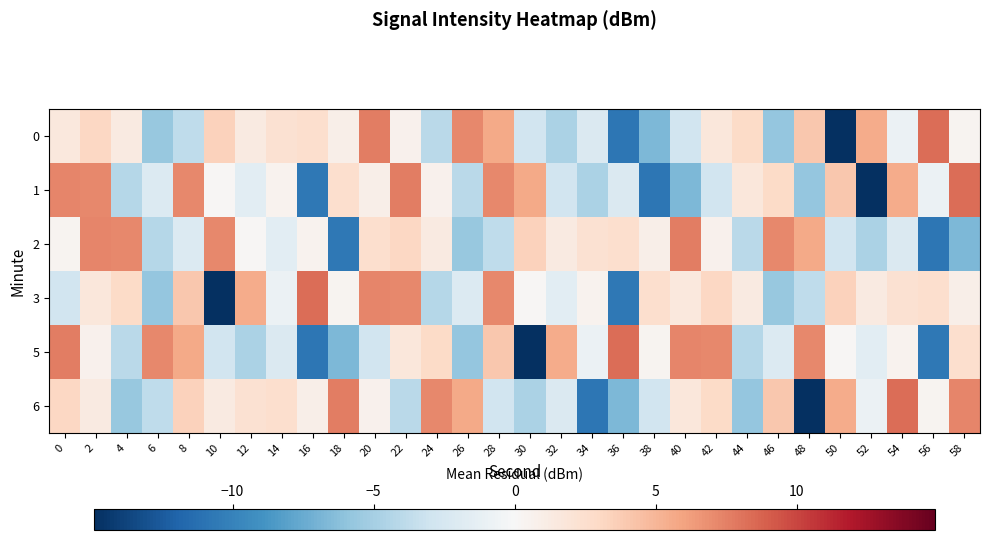

What is the difference between the highest and lowest values at 16?

19.1